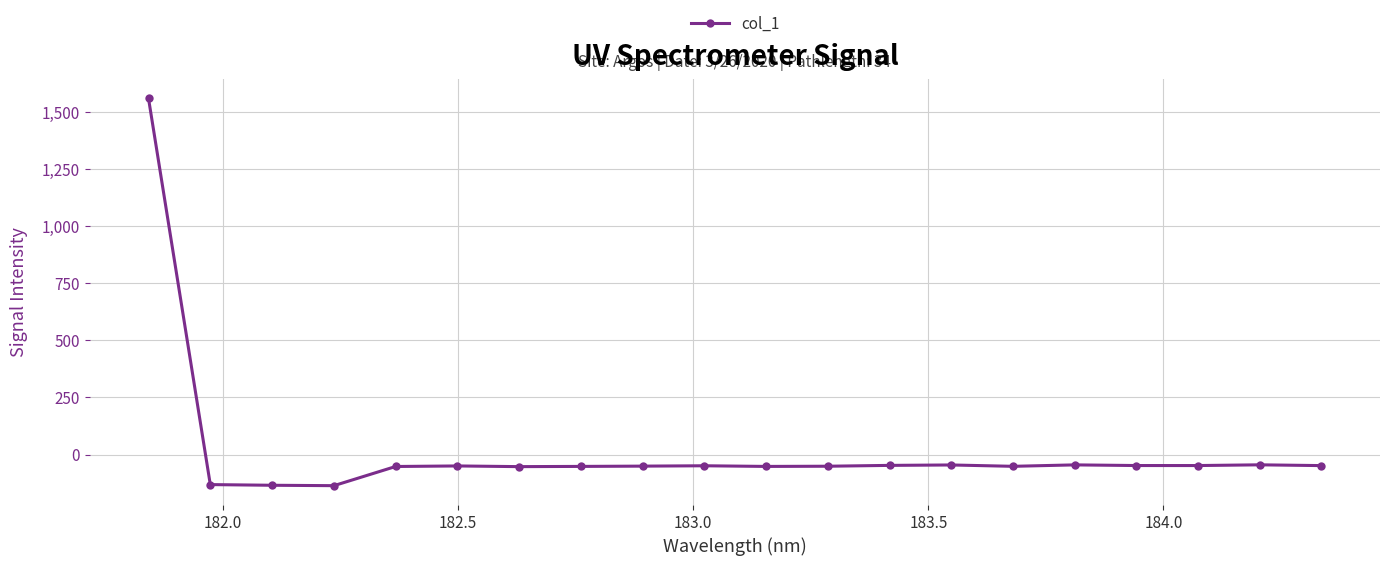

True or false: there are more than 1 points higher than both neighbors.

True